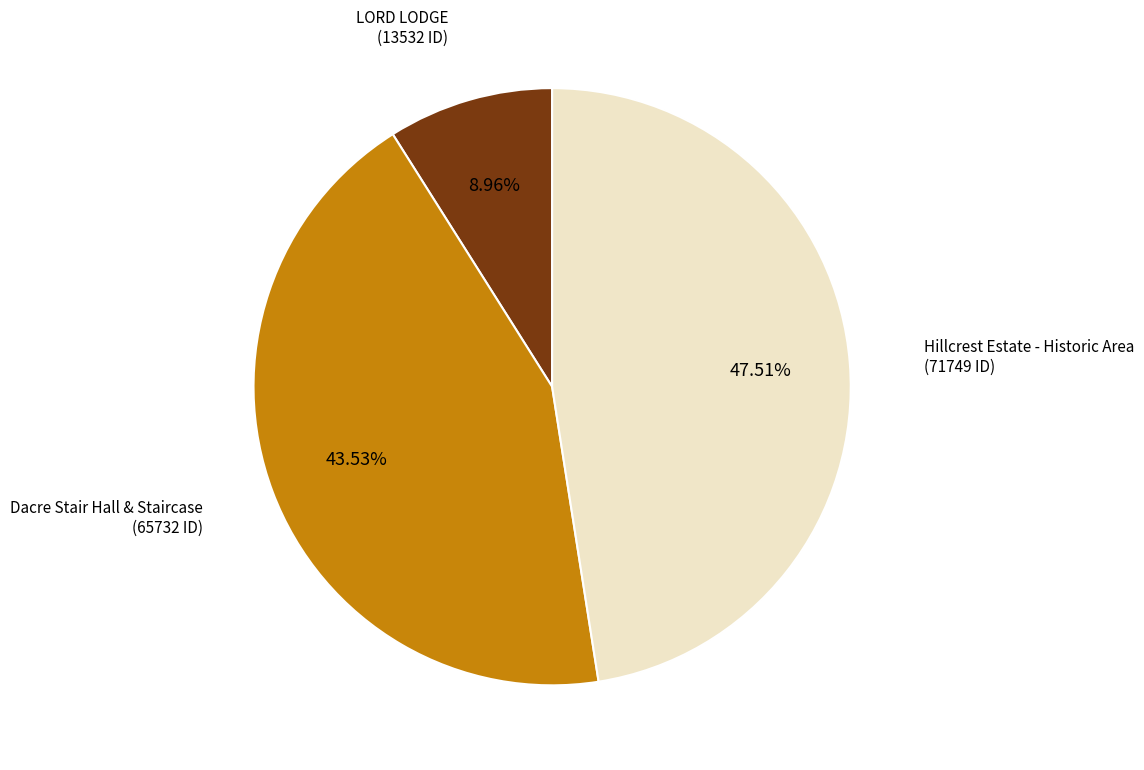

Does any single category account for the majority?

No